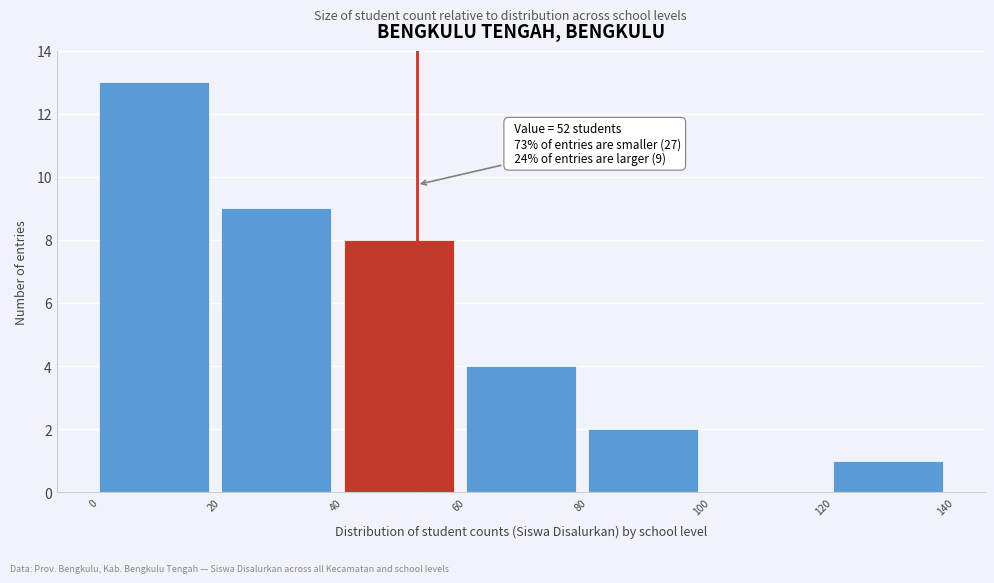

Which range on the x-axis has the tallest bar?

0 to 20